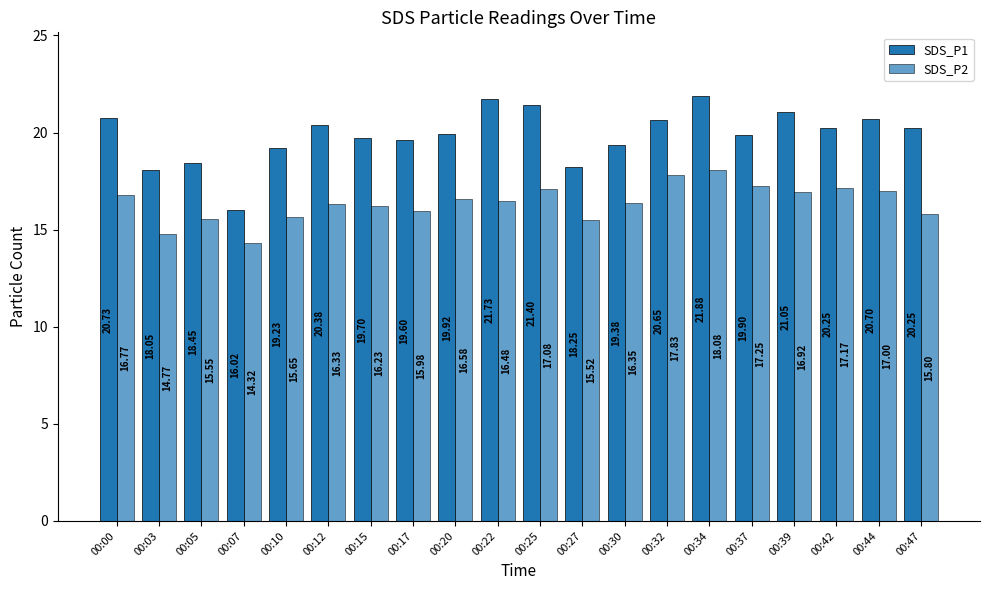

How many values in the SDS_P1 series exceed 20?

10